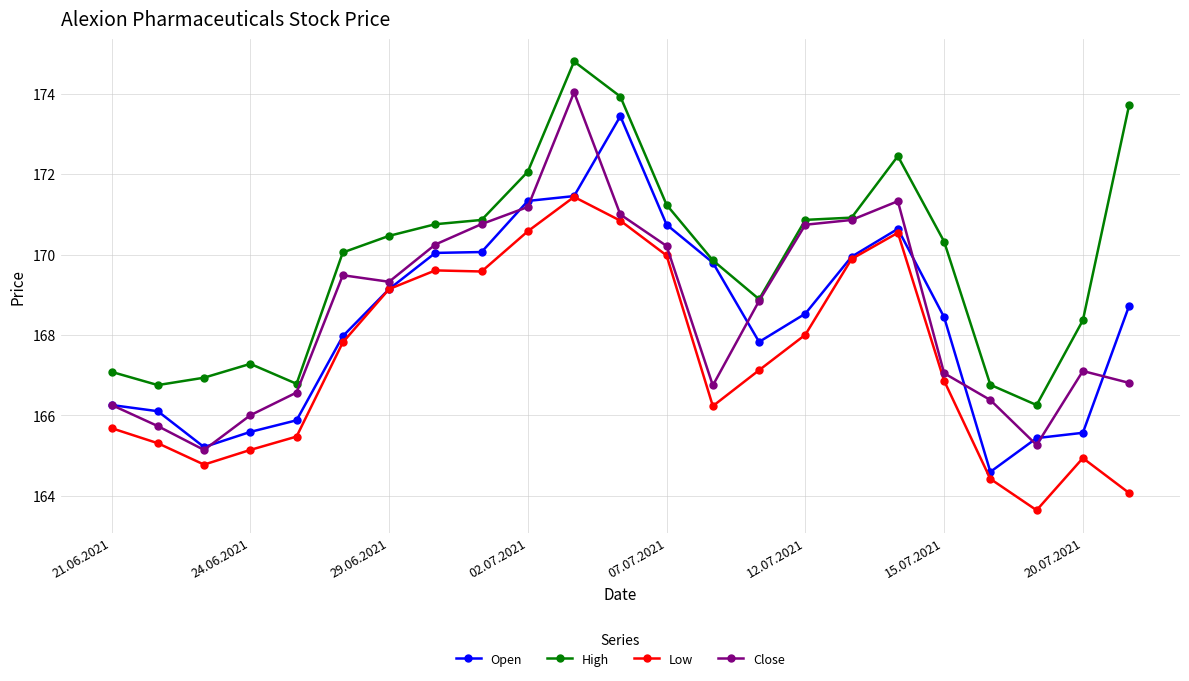

How many interior local peaks does the Close series have?

4